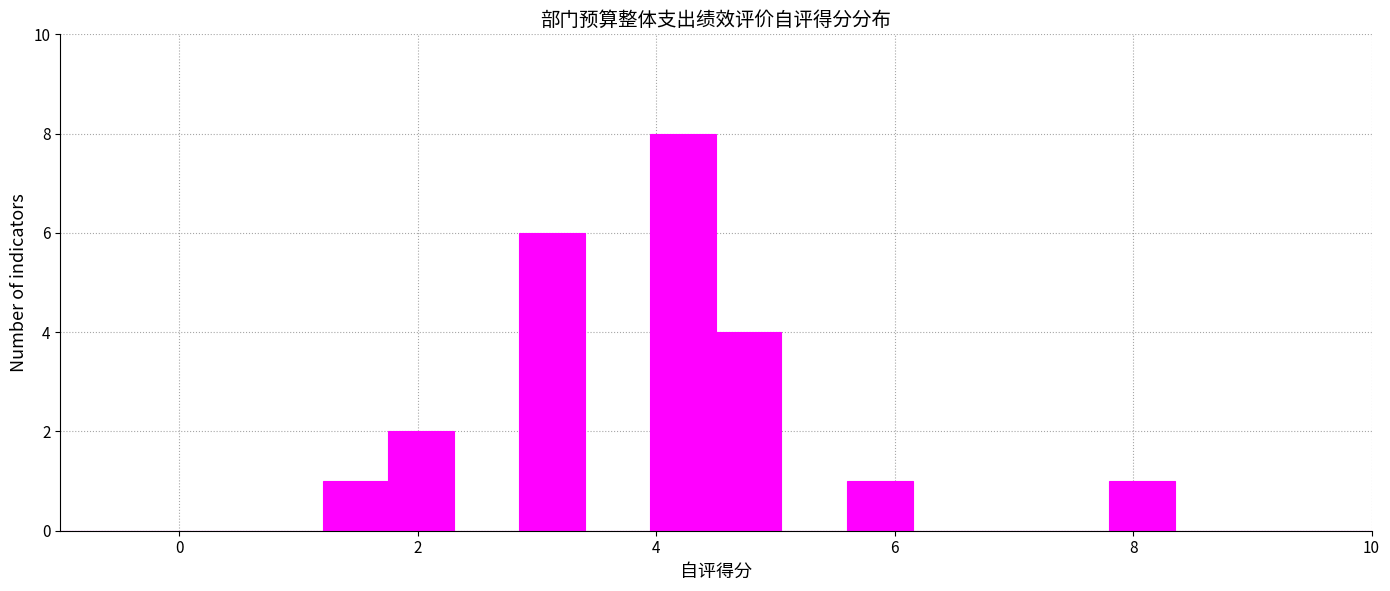

Read against the x-axis, roughly where is the centre of the tallest bar?

4.2